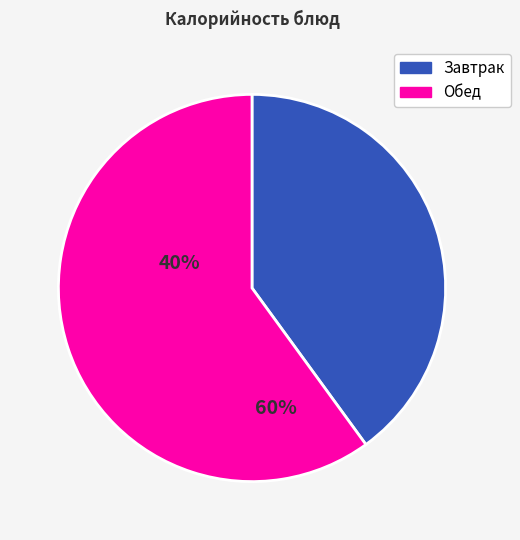

Is there a majority slice in this chart?

Yes